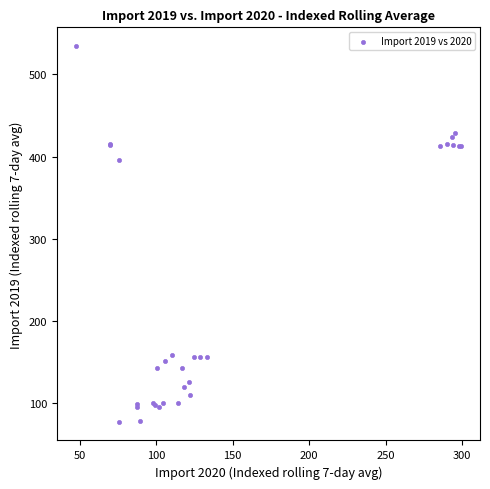

What Y value in the scatter plot is closest to 305?

395.9